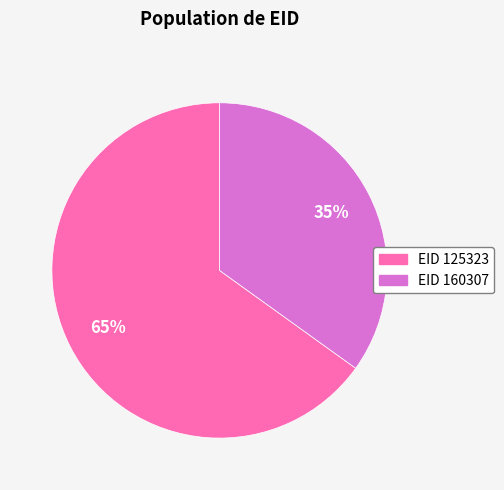

Is the sum of EID 160307 and EID 125323 greater than half?

Yes